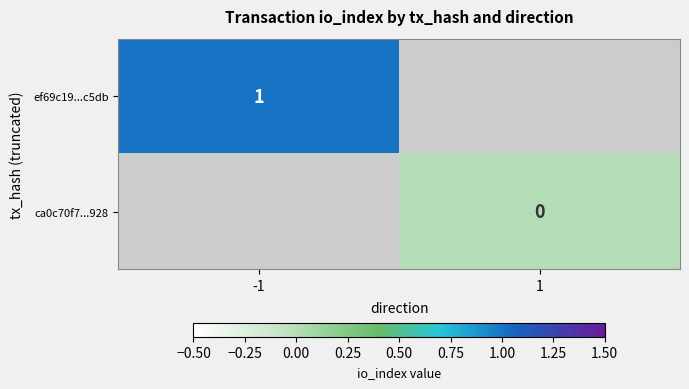

Is it true that ef69c19...c5db equals 1 at -1?

True